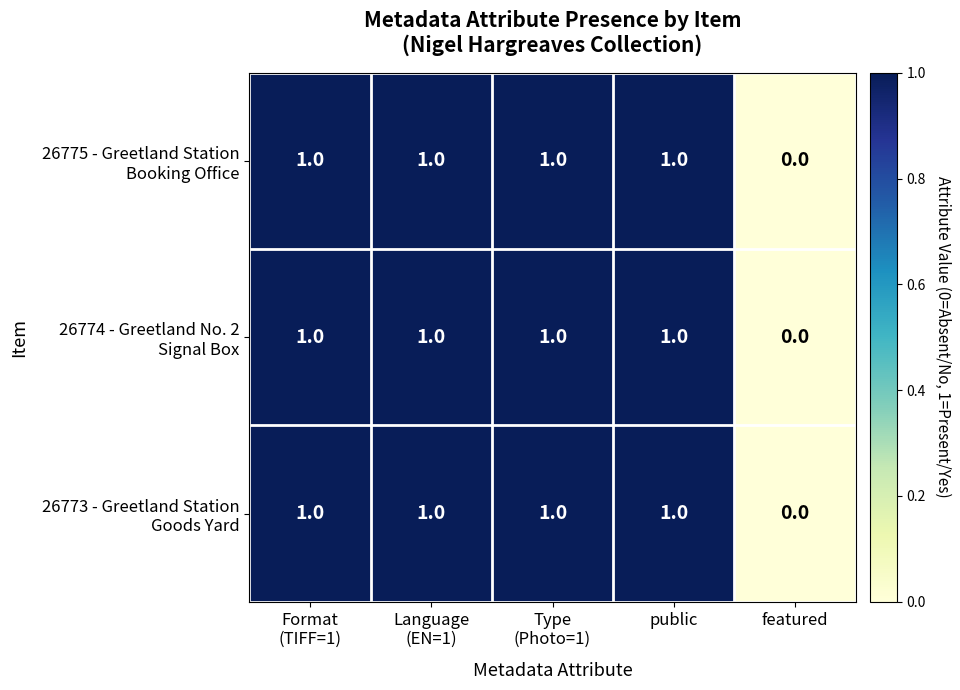

At which category does the chart reach its minimum across all series?

featured